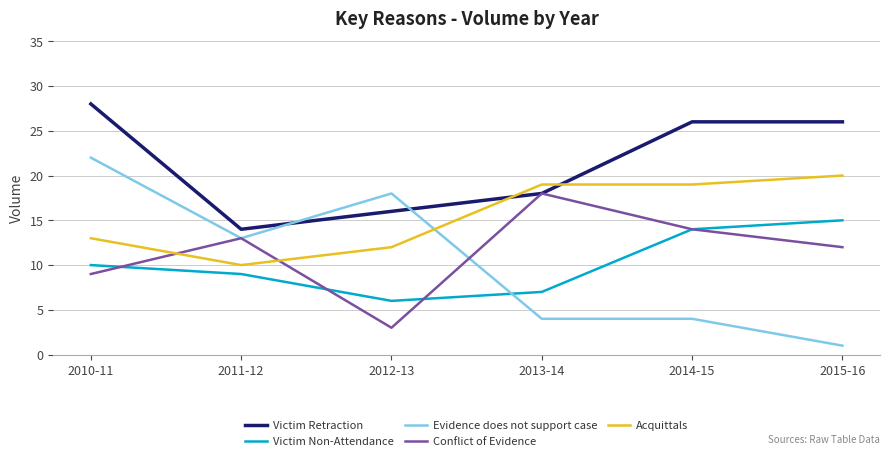

How many Victim Non-Attendance values are between 7 and 14?

4